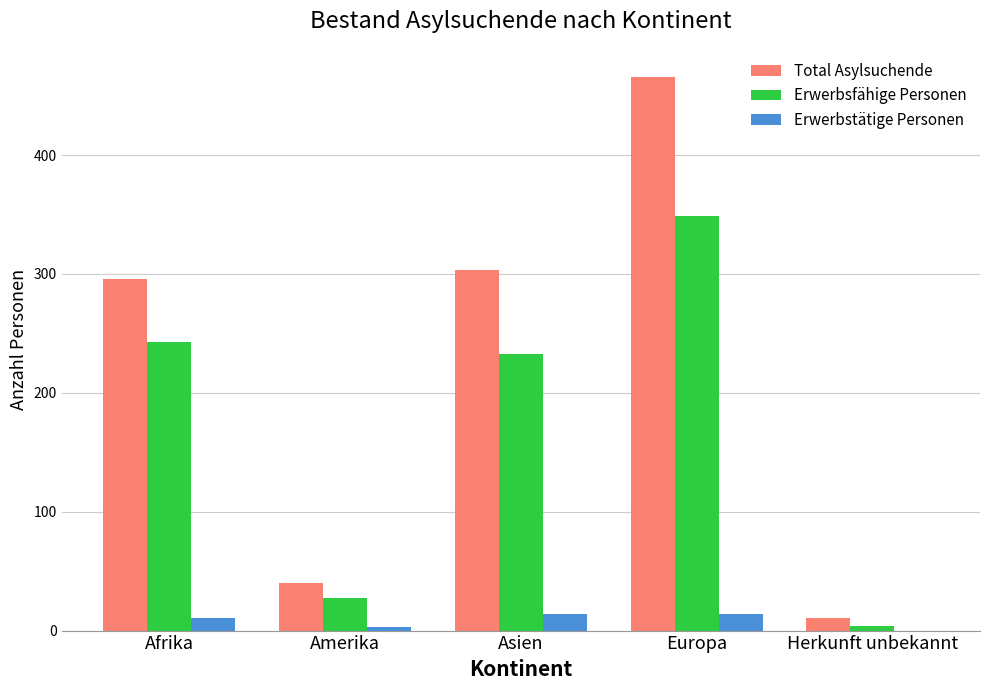

Which series changed the most between Asien and Herkunft unbekannt?

Total Asylsuchende